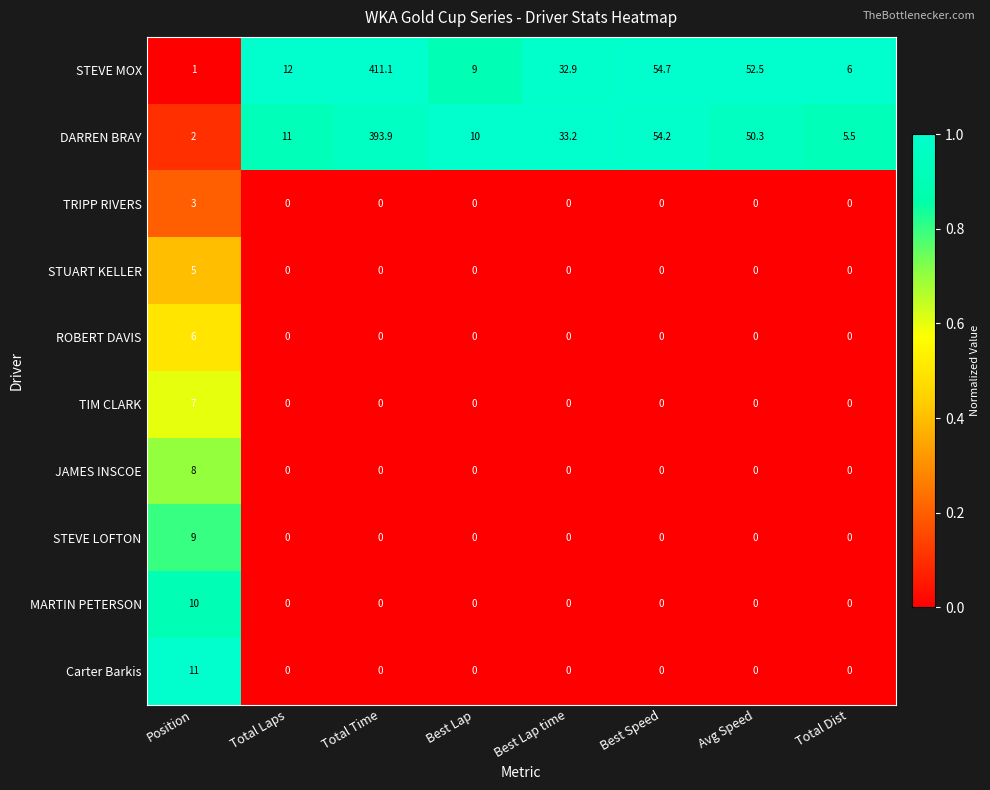

Where is DARREN BRAY nearest to the value 197?

Best Speed